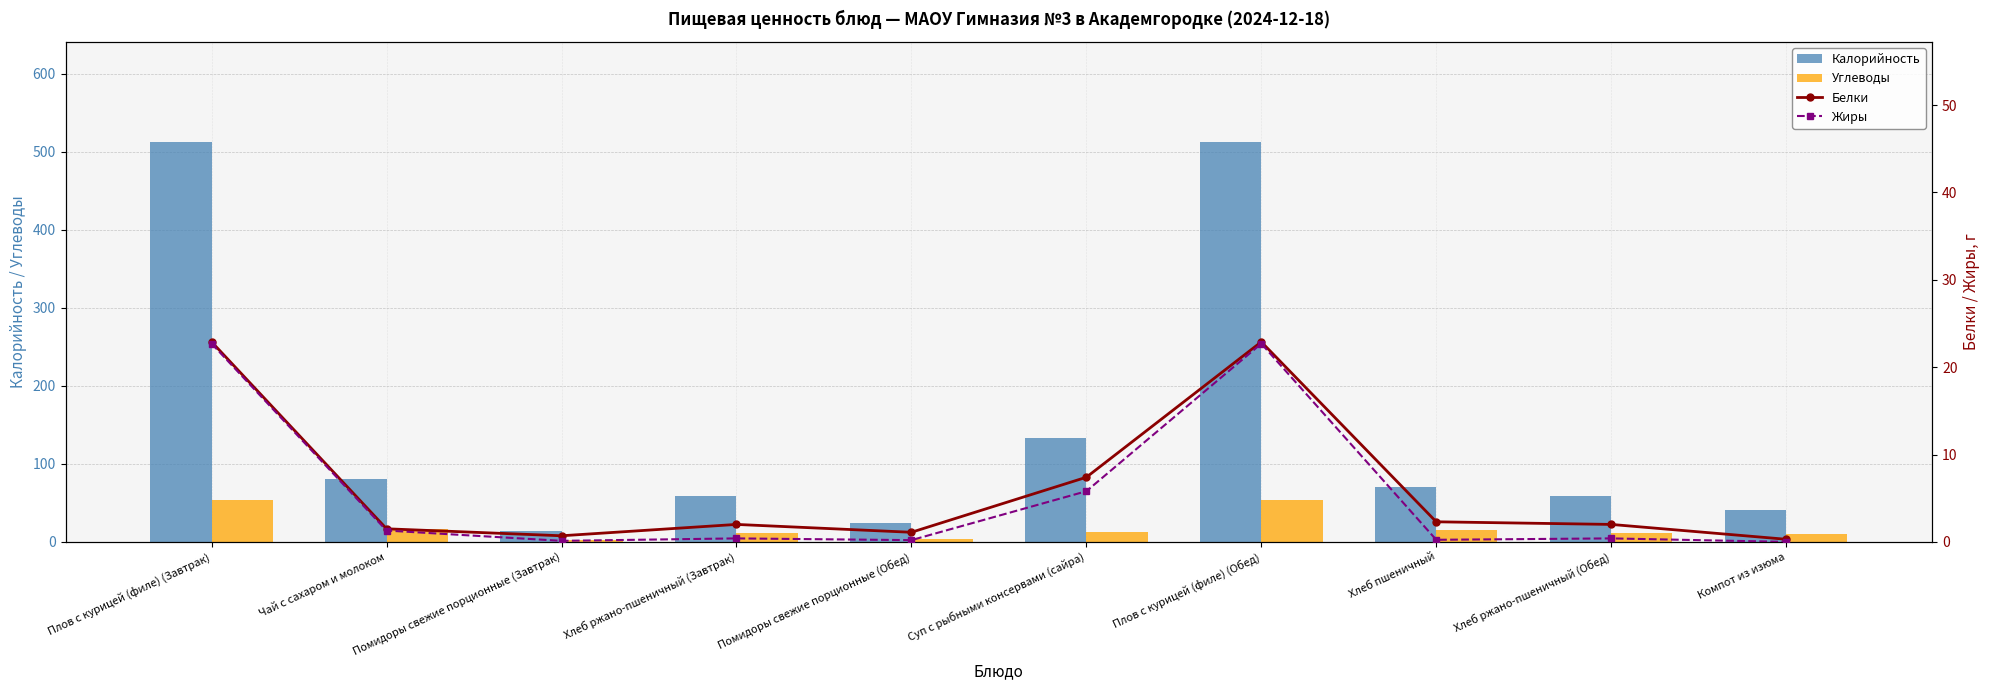

Reading right to left, what are all the values shown in this chart?

Калорийность: 41.0	58.7	70.5	512.9	133.0	24.0	58.7	14.4	81.0	512.9
Углеводы: 10.1	11.9	14.8	54.1	12.8	3.8	11.9	2.3	15.9	54.1
Белки: 0.3	2.0	2.3	22.9	7.4	1.1	2.0	0.7	1.5	22.9
Жиры: 0.0	0.4	0.2	22.7	5.8	0.2	0.4	0.1	1.3	22.7